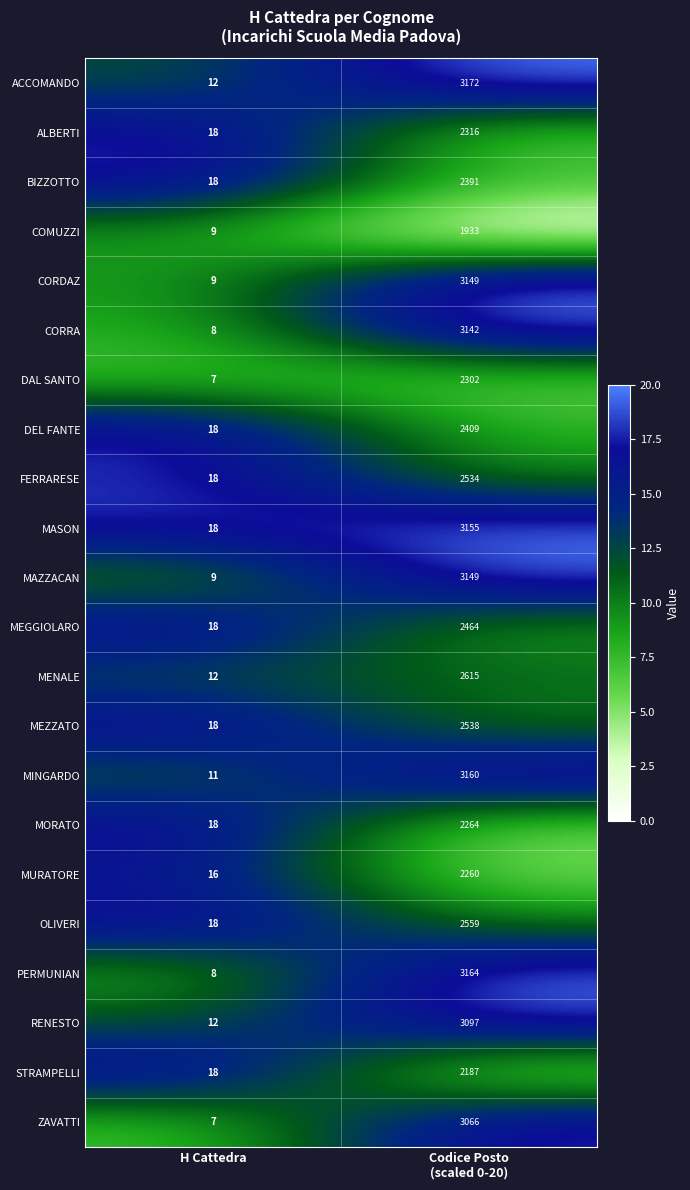

What is the total value across all series at Codice Posto
(scaled 0-20)?

59026